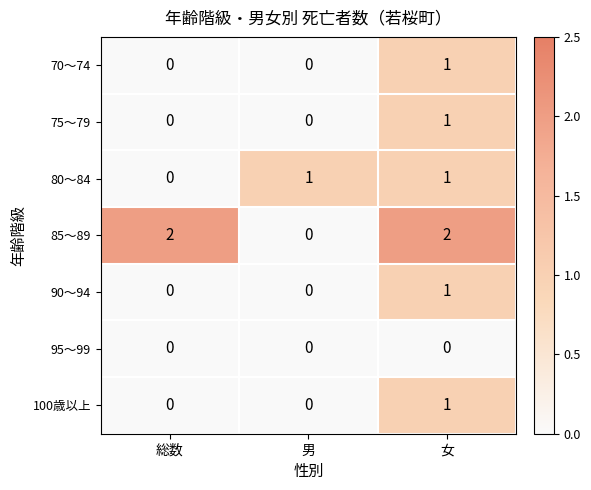

Between 総数 and 男, which series saw the biggest shift?

85～89